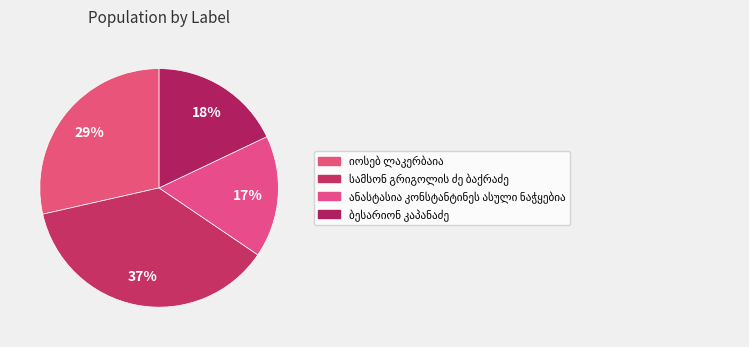

Count the number of slices in the pie.

4